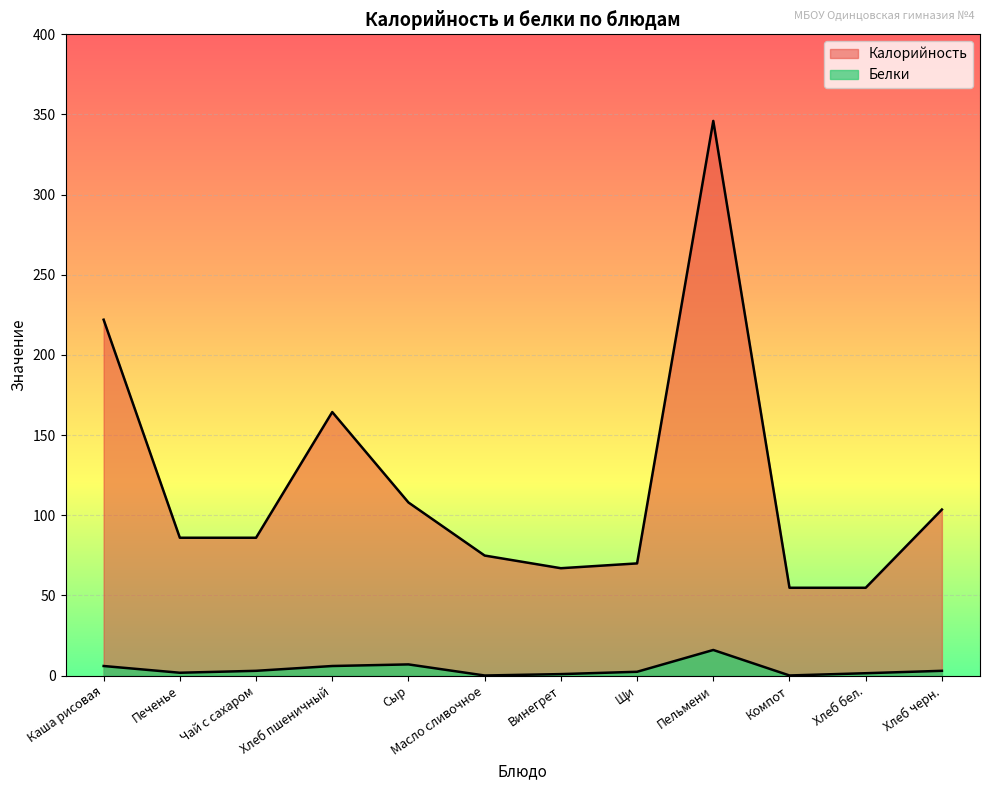

How many interior local valleys does the Калорийность series have?

1